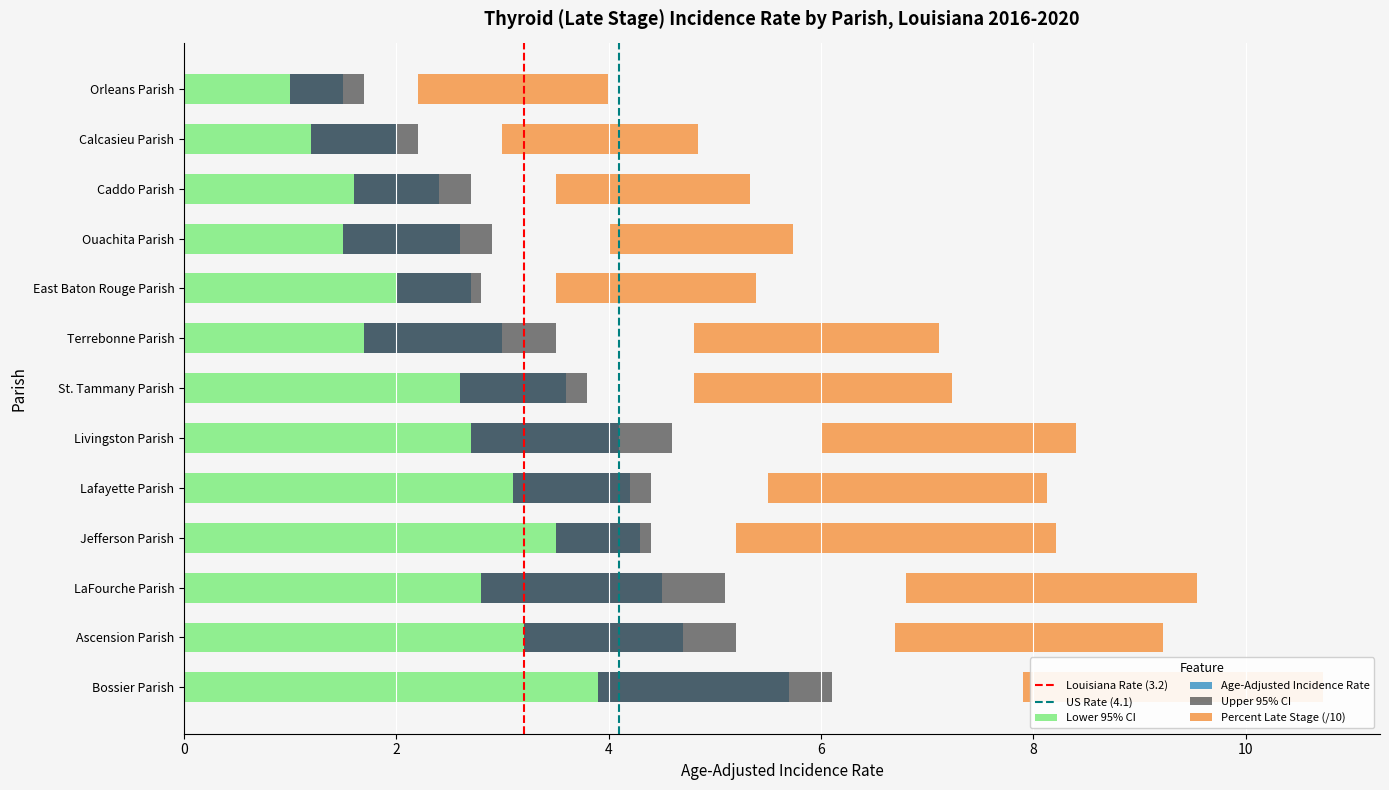

Reading left to right, extract all data points from this chart.

Lower 95% CI: Bossier Parish=3.9	Ascension Parish=3.2	LaFourche Parish=2.8	Jefferson Parish=3.5	Lafayette Parish=3.1	Livingston Parish=2.7	St. Tammany Parish=2.6	Terrebonne Parish=1.7	East Baton Rouge Parish=2.0	Ouachita Parish=1.5	Caddo Parish=1.6	Calcasieu Parish=1.2	Orleans Parish=1.0
Percent Late Stage: Bossier Parish=2.8	Ascension Parish=2.5	LaFourche Parish=2.7	Jefferson Parish=3.0	Lafayette Parish=2.6	Livingston Parish=2.4	St. Tammany Parish=2.4	Terrebonne Parish=2.3	East Baton Rouge Parish=1.9	Ouachita Parish=1.7	Caddo Parish=1.8	Calcasieu Parish=1.8	Orleans Parish=1.8